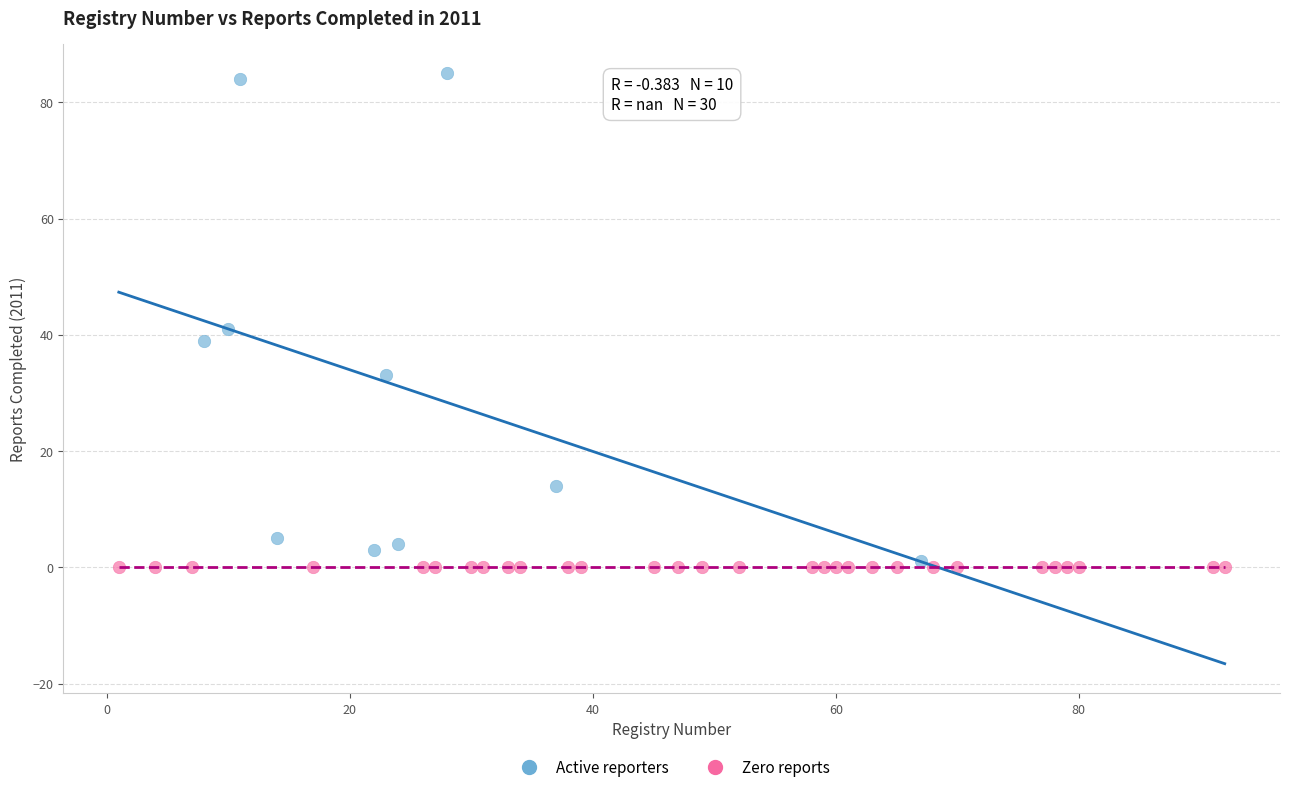

Which series contains the highest Y value?

Active reporters